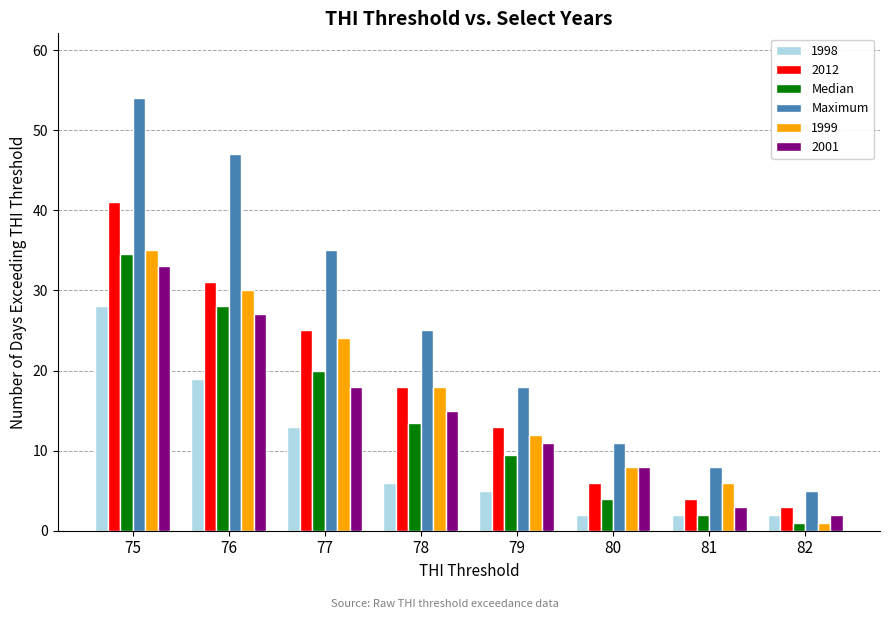

What is the difference between the highest and lowest values at 76?

28.0